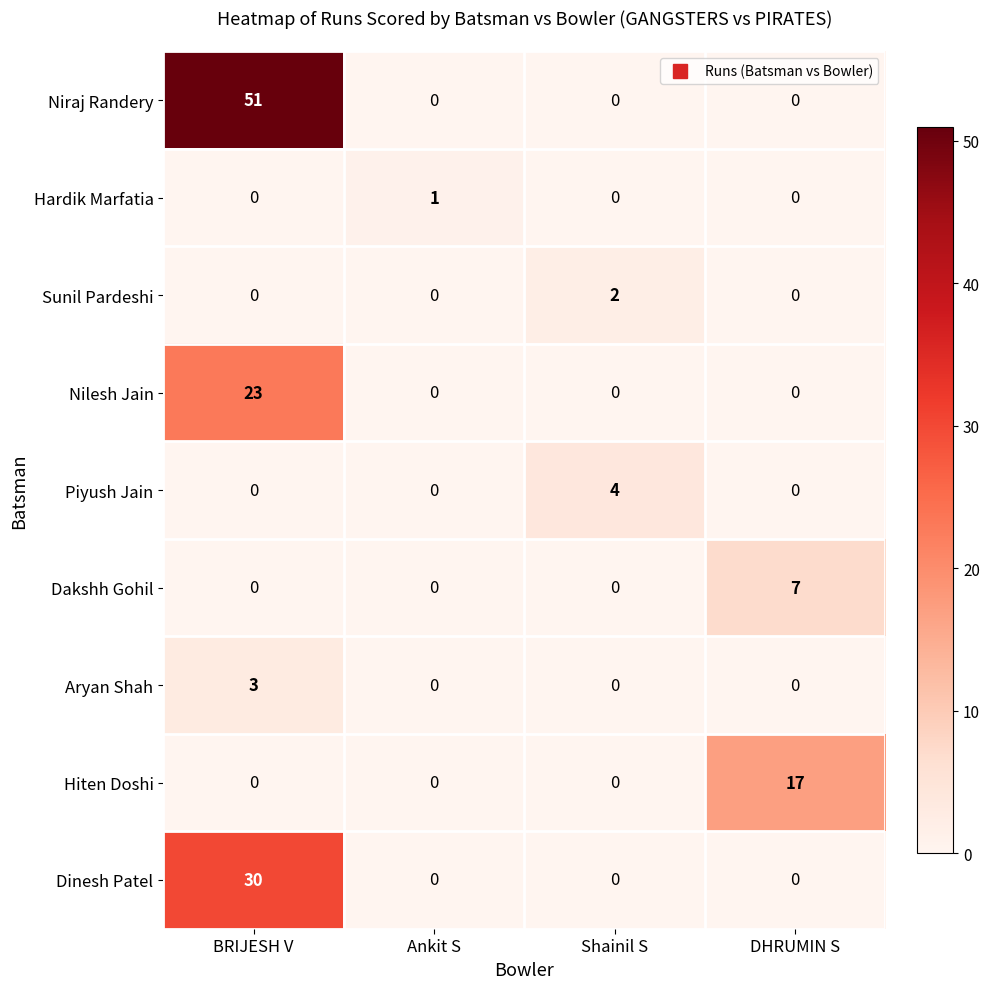

List the series in order of their peak value, highest first.

Niraj Randery, Dinesh Patel, Nilesh Jain, Hiten Doshi, Dakshh Gohil, Piyush Jain, Aryan Shah, Sunil Pardeshi, Hardik Marfatia